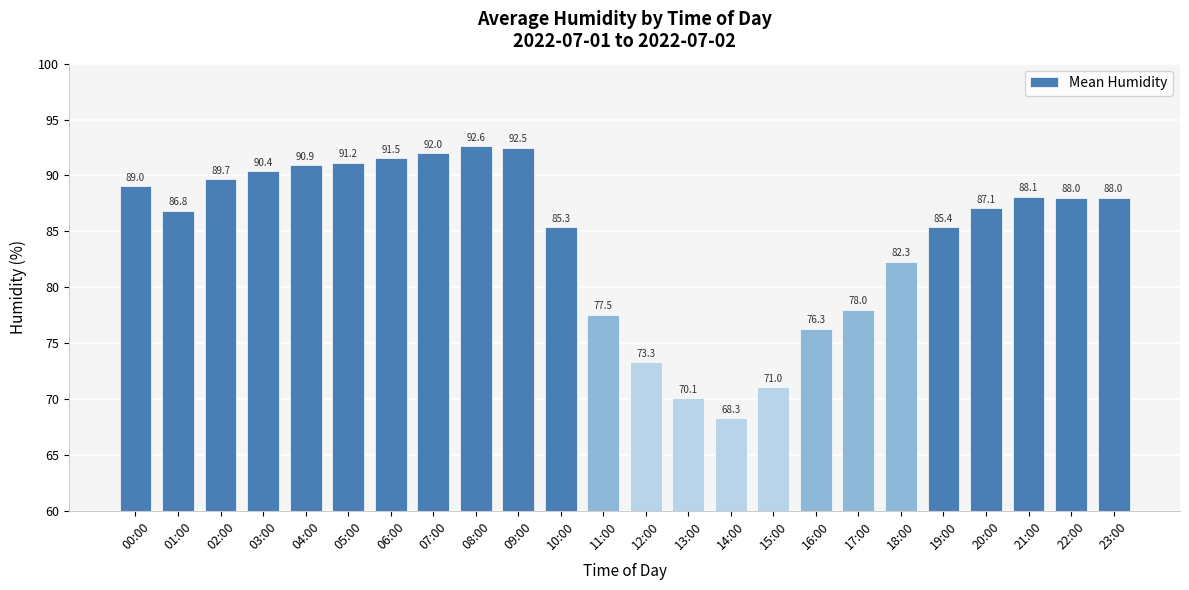

Are the bars horizontal?

No